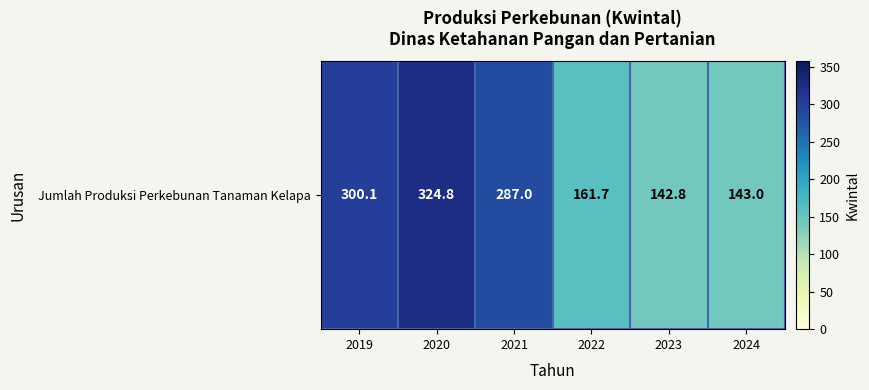

The chart shows a value of 143.0 at 2024. True or false?

True